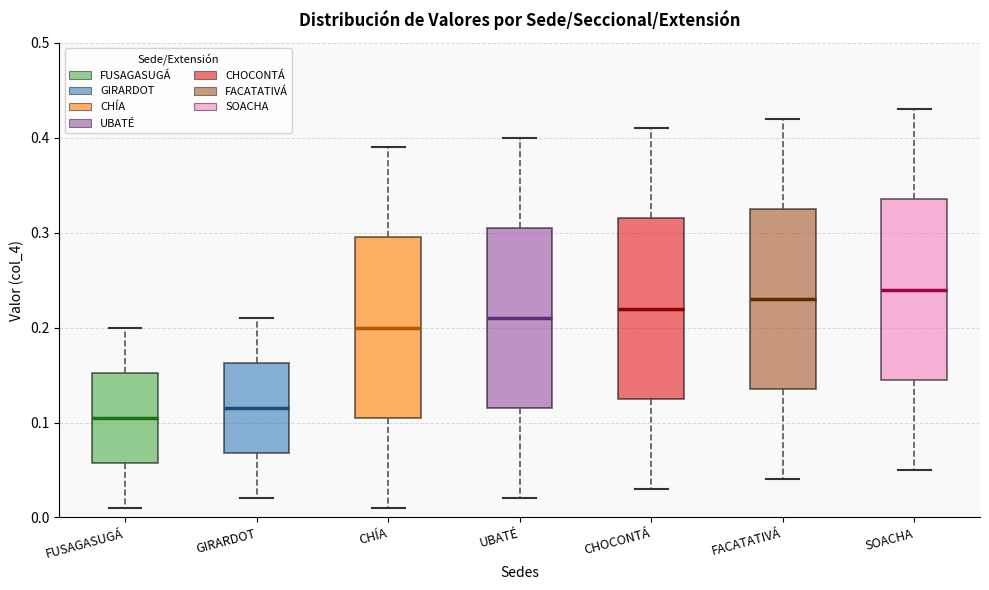

Reading left to right, transcribe this box plot: for each box, give where its median line is, the range the box spans, and where its two whiskers end, as read against the y-axis. The values are not printed on the chart, so give them approximately, as read against the axis.

FUSAGASUGÁ: median 0.11, box 0.06 to 0.15, whiskers 0.01 to 0.20
GIRARDOT: median 0.12, box 0.07 to 0.16, whiskers 0.02 to 0.21
CHÍA: median 0.20, box 0.11 to 0.30, whiskers 0.01 to 0.39
UBATÉ: median 0.21, box 0.12 to 0.31, whiskers 0.02 to 0.40
CHOCONTÁ: median 0.22, box 0.13 to 0.32, whiskers 0.03 to 0.41
FACATATIVÁ: median 0.23, box 0.14 to 0.33, whiskers 0.04 to 0.42
SOACHA: median 0.24, box 0.15 to 0.34, whiskers 0.05 to 0.43